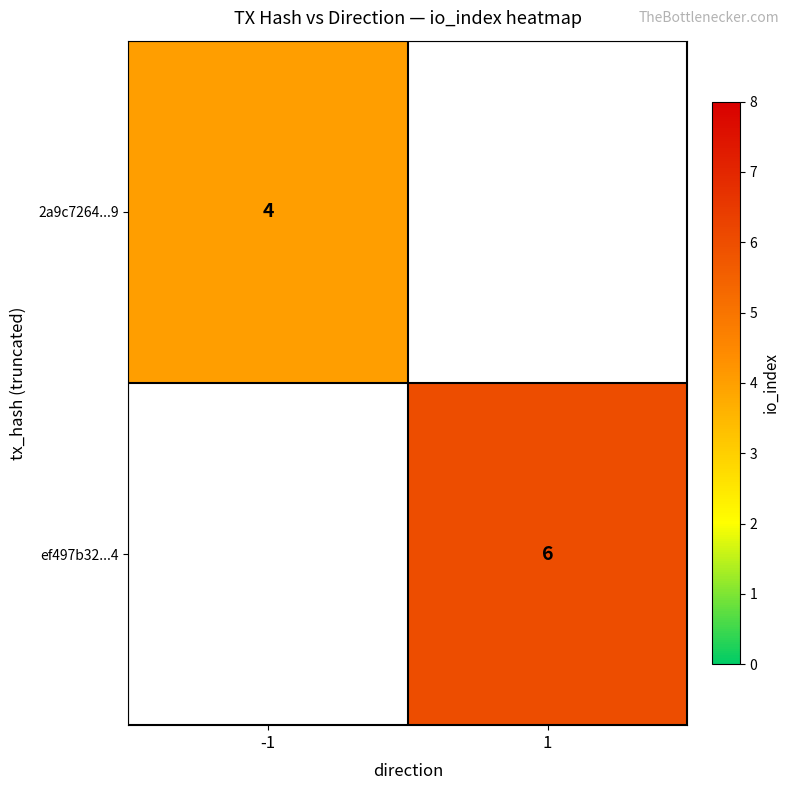

At which category is the sum across all series the highest?

1